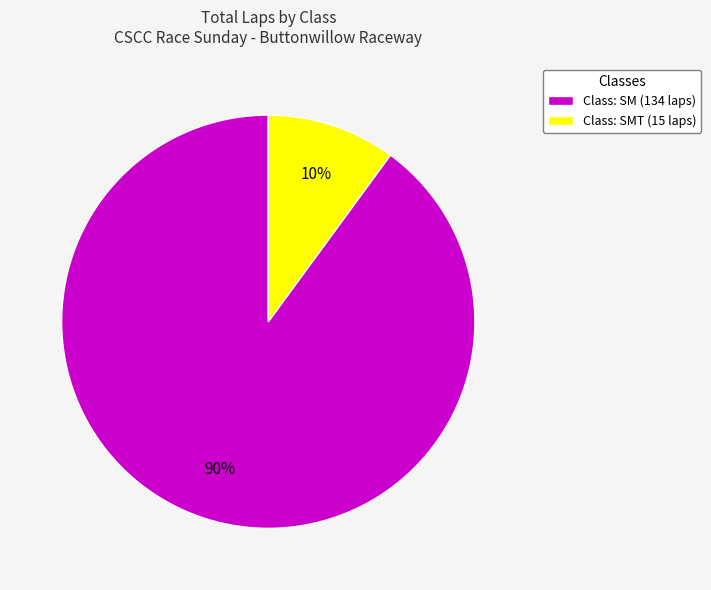

What is the largest slice in the pie chart?

Class: SM (134 laps)